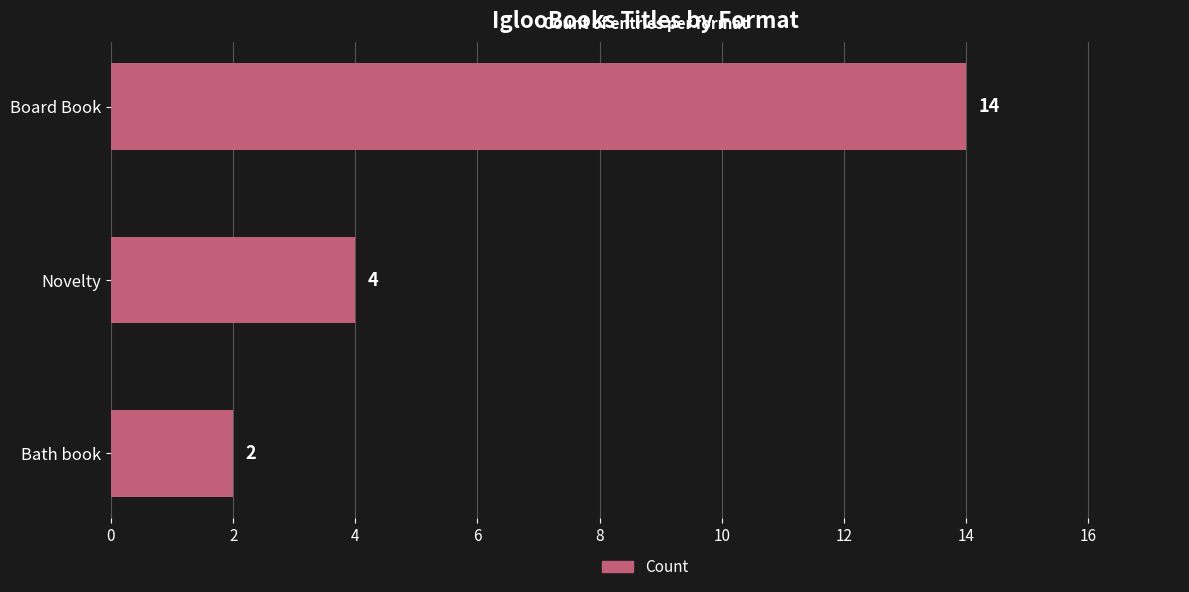

Reading top to bottom, list all the values displayed in this chart.

14	4	2